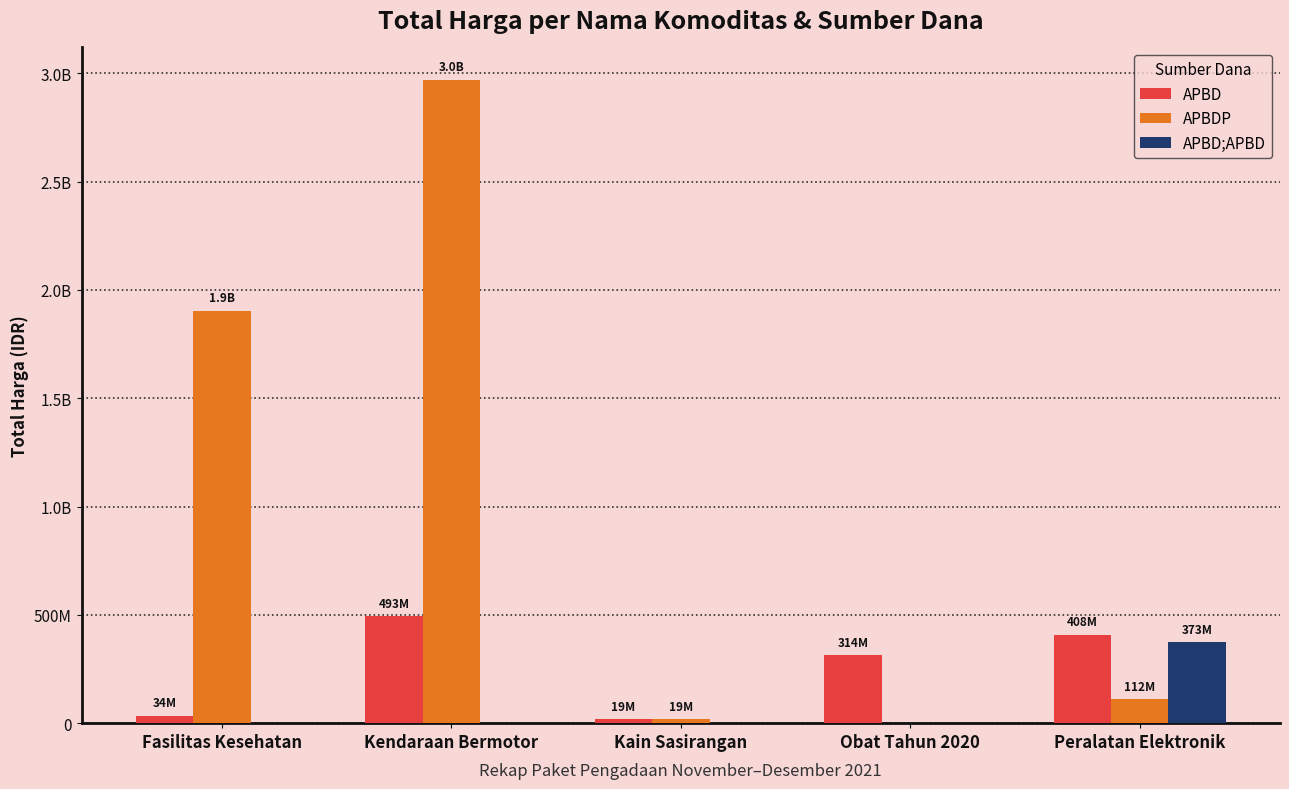

Reading left to right, list all the values displayed in this chart.

APBD: 34000000	493000000	18900000	313894640	407696000
APBDP: 1903467940	2970562000	19175000	0	111753800
APBD;APBD: 0	0	0	0	373404000